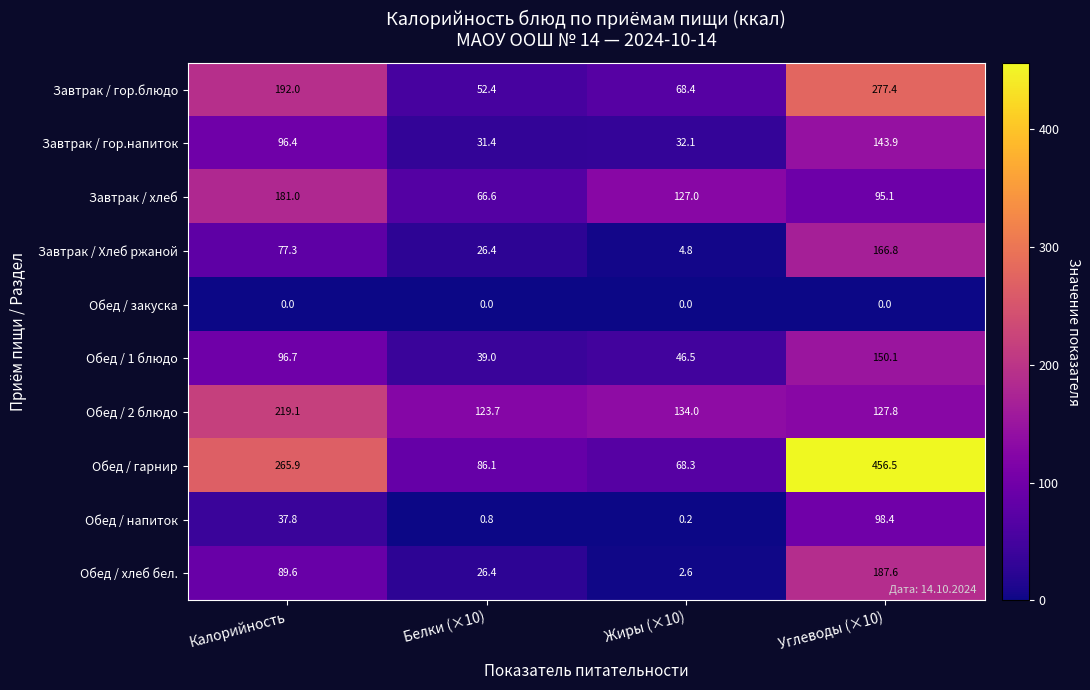

How many data points does each series have?

4